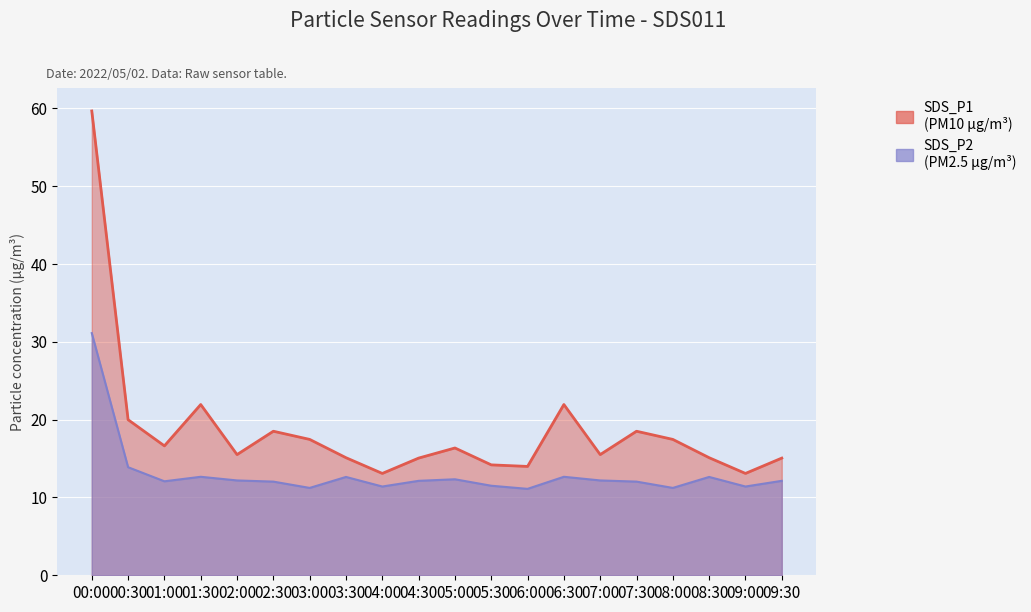

At which category does SDS_P2 reach its first local valley?

01:00